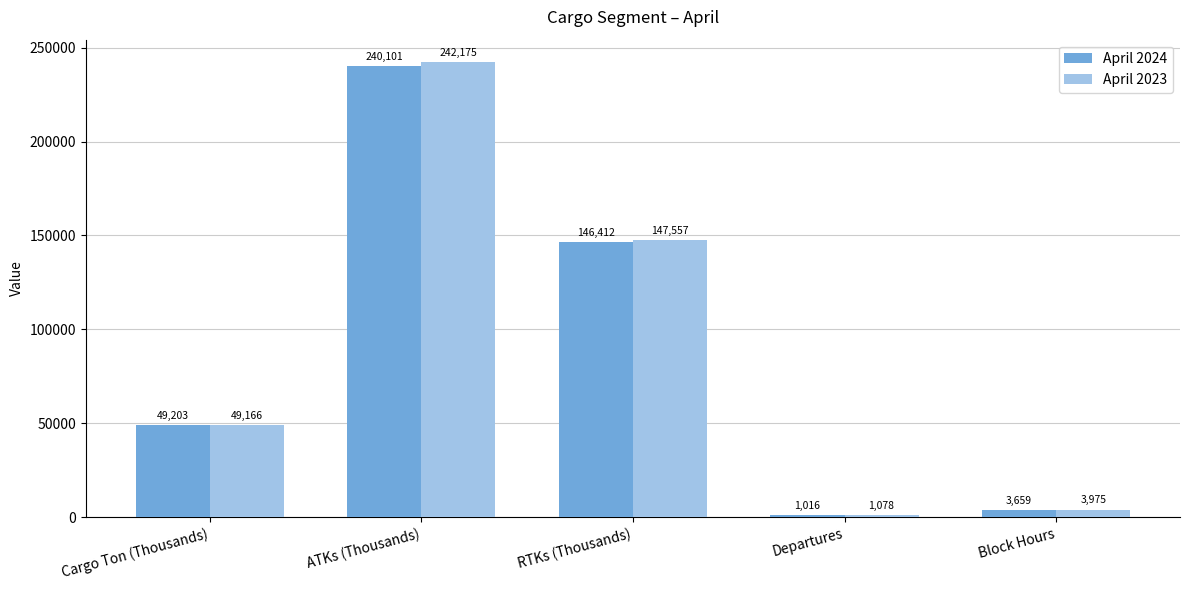

Rank the series by their maximum value, from lowest to highest.

April 2024, April 2023